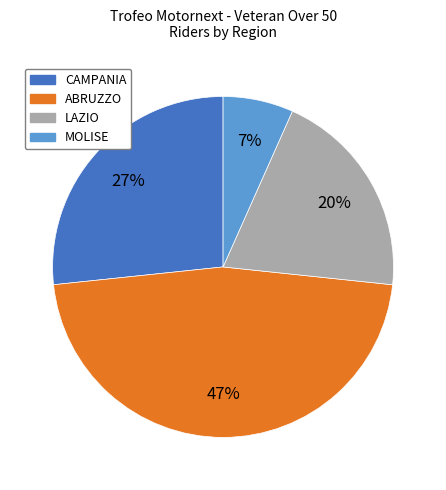

Which has a higher value, ABRUZZO or LAZIO?

ABRUZZO